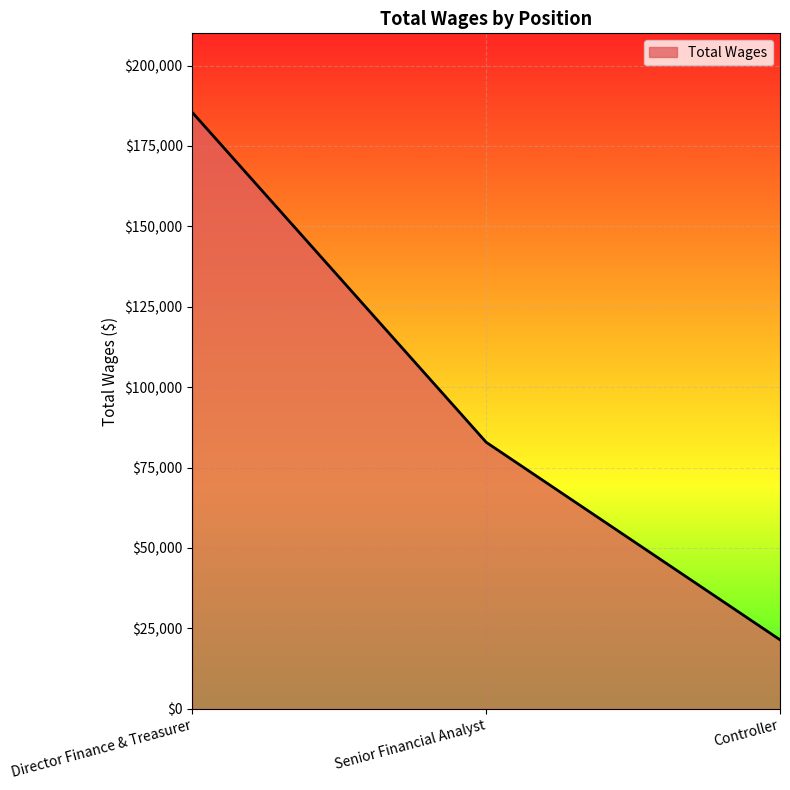

How many lines are shown in the chart?

1